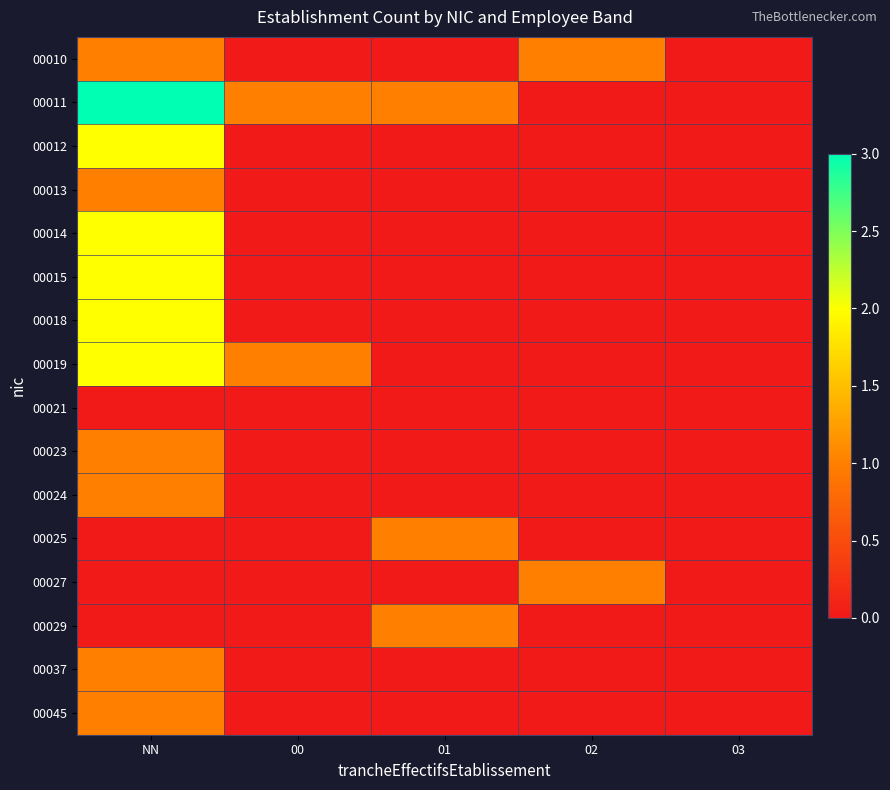

Reading left to right, list all the values displayed in this chart.

00010: NN=1	00=0	01=0	02=1	03=0
00011: NN=3	00=1	01=1	02=0	03=0
00012: NN=2	00=0	01=0	02=0	03=0
00013: NN=1	00=0	01=0	02=0	03=0
00014: NN=2	00=0	01=0	02=0	03=0
00015: NN=2	00=0	01=0	02=0	03=0
00018: NN=2	00=0	01=0	02=0	03=0
00019: NN=2	00=1	01=0	02=0	03=0
00021: NN=0	00=0	01=0	02=0	03=0
00023: NN=1	00=0	01=0	02=0	03=0
00024: NN=1	00=0	01=0	02=0	03=0
00025: NN=0	00=0	01=1	02=0	03=0
00027: NN=0	00=0	01=0	02=1	03=0
00029: NN=0	00=0	01=1	02=0	03=0
00037: NN=1	00=0	01=0	02=0	03=0
00045: NN=1	00=0	01=0	02=0	03=0